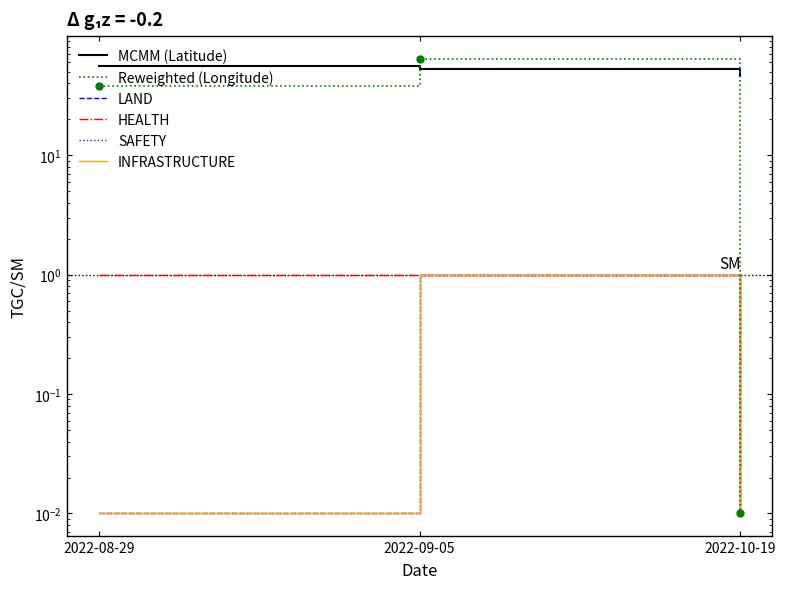

What position from the left is 2022-09-05?

2